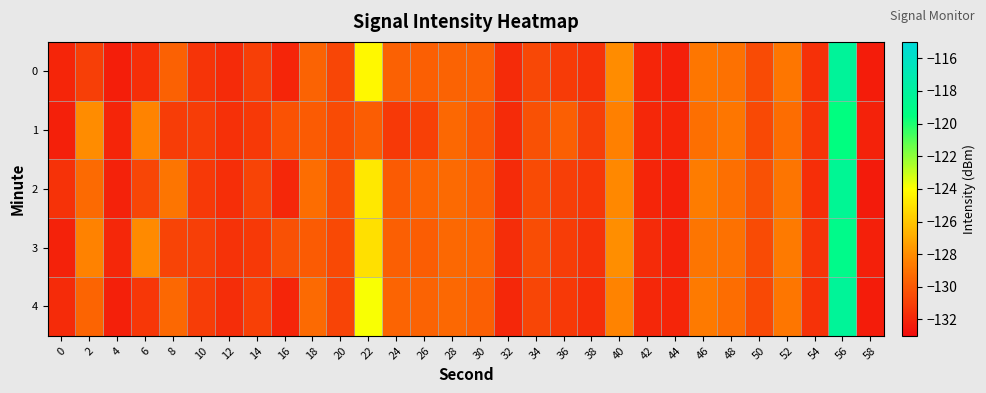

List the series in order of their peak value, lowest first.

1, 3, 2, 4, 0